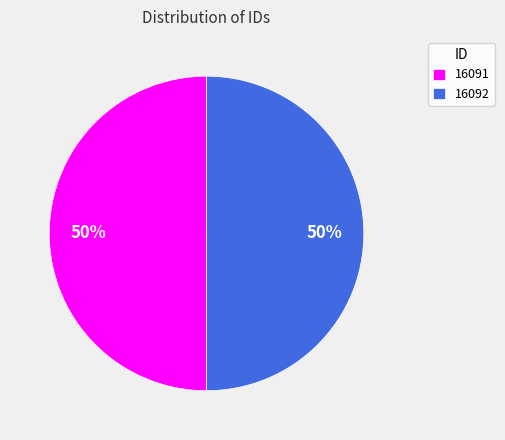

The 16091 slice represents 50% of the pie. True or false?

True